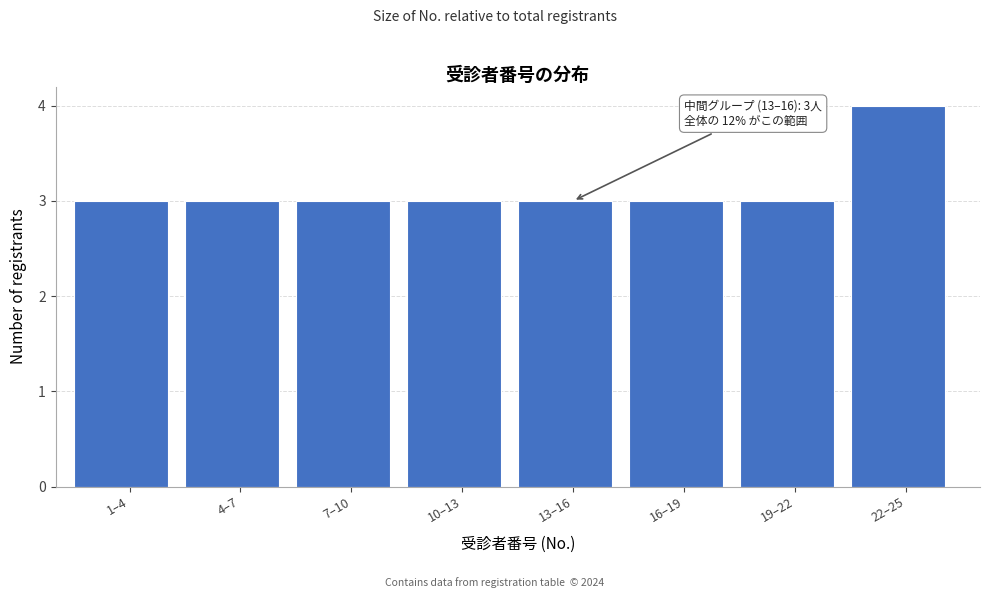

Reading left to right, what are all the values shown in this chart?

3	3	3	3	3	3	3	4